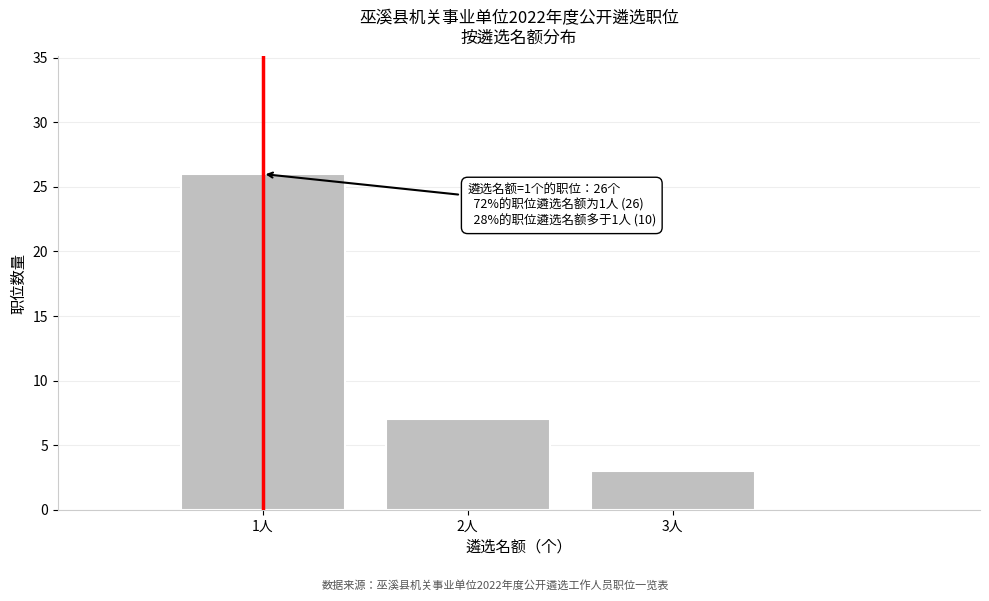

Reading left to right, transcribe all the data shown in this chart.

26	7	3